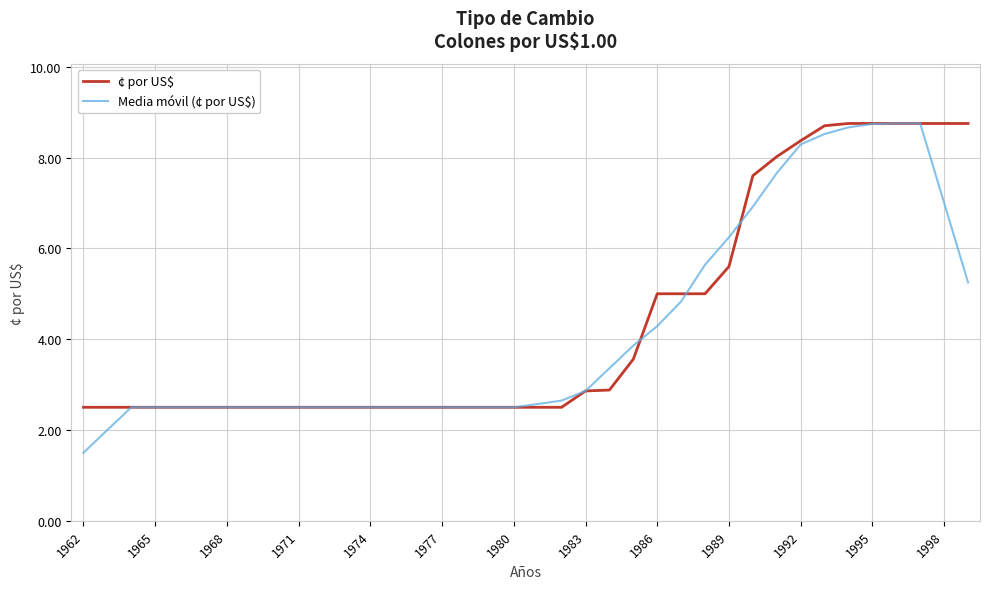

Which series has the widest spread of values?

Media móvil (¢ por US$)